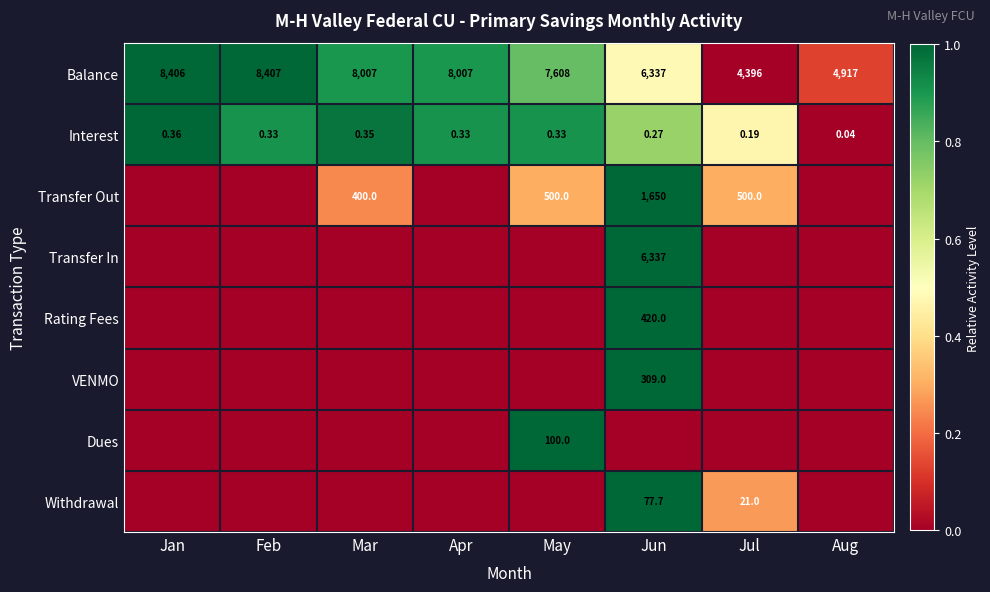

Where is Interest nearest to the value 0?

Aug